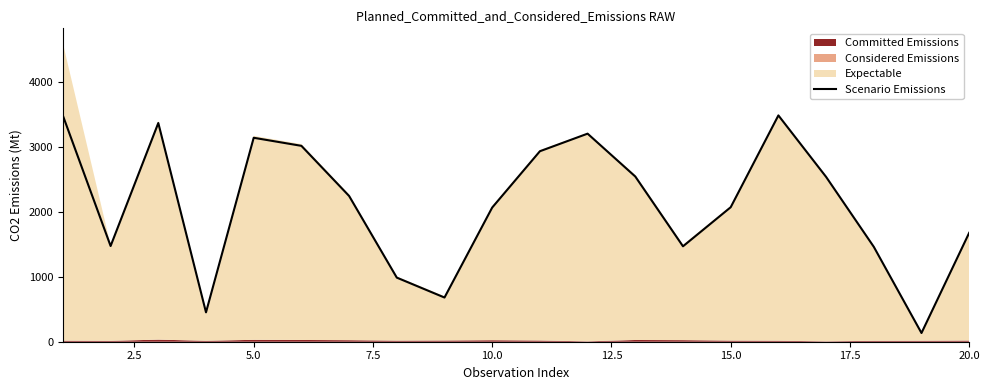

The value of Scenario Emissions at 10.0 is 2779.5. True or false?

False